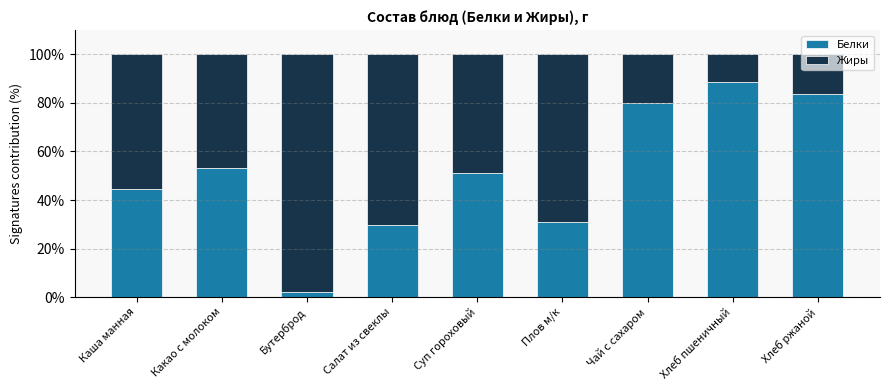

What is the difference between the Белки values at Хлеб пшеничный and Салат из свеклы?

59.0